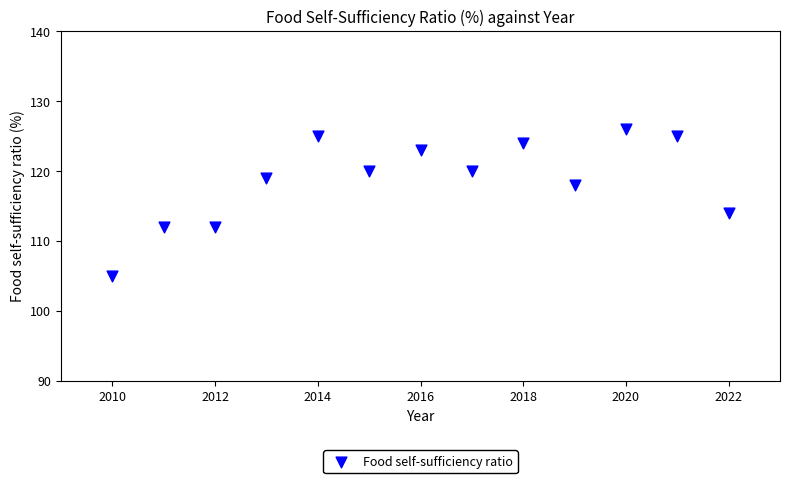

What Y value in the scatter plot is closest to 115?

114